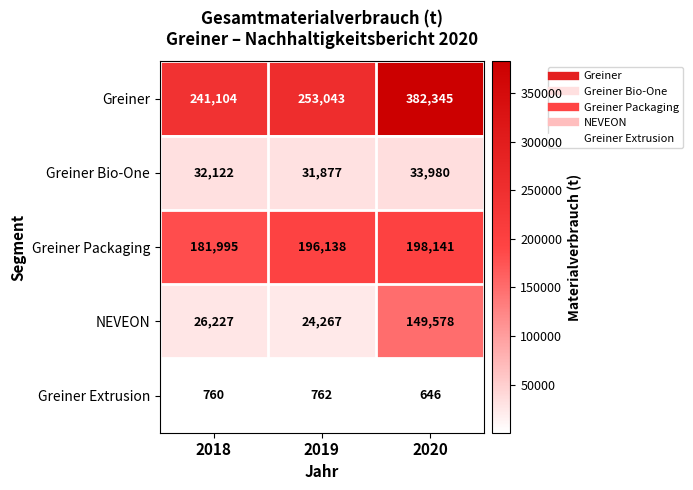

What is the difference between the maximum and minimum values in the NEVEON series?

125311